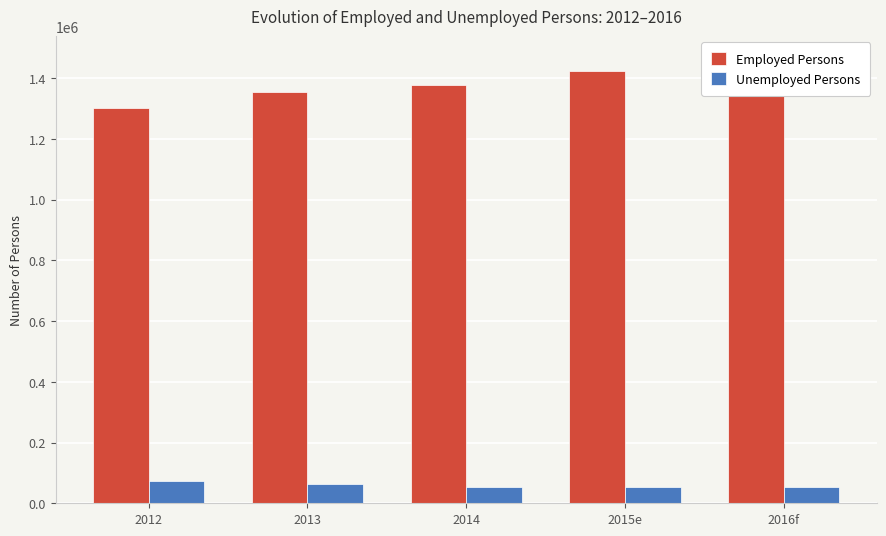

Which category has the highest value in the Employed Persons series?

2016f